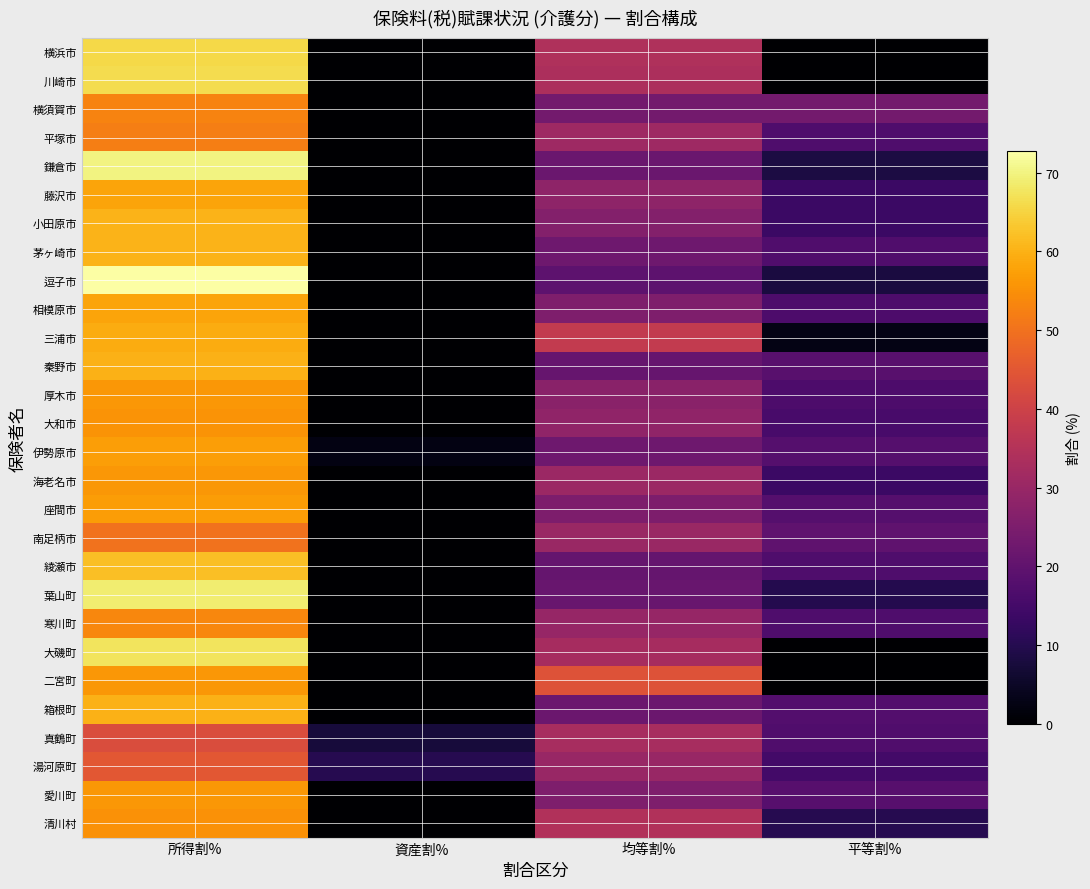

List the series in order of their peak value, lowest first.

真鶴町, 湯河原町, 南足柄市, 平塚市, 横須賀市, 寒川町, 清川村, 大和市, 海老名市, 愛川町, 厚木市, 二宮町, 座間市, 伊勢原市, 相模原市, 藤沢市, 三浦市, 箱根町, 秦野市, 茅ヶ崎市, 小田原市, 綾瀬市, 横浜市, 川崎市, 大磯町, 葉山町, 鎌倉市, 逗子市